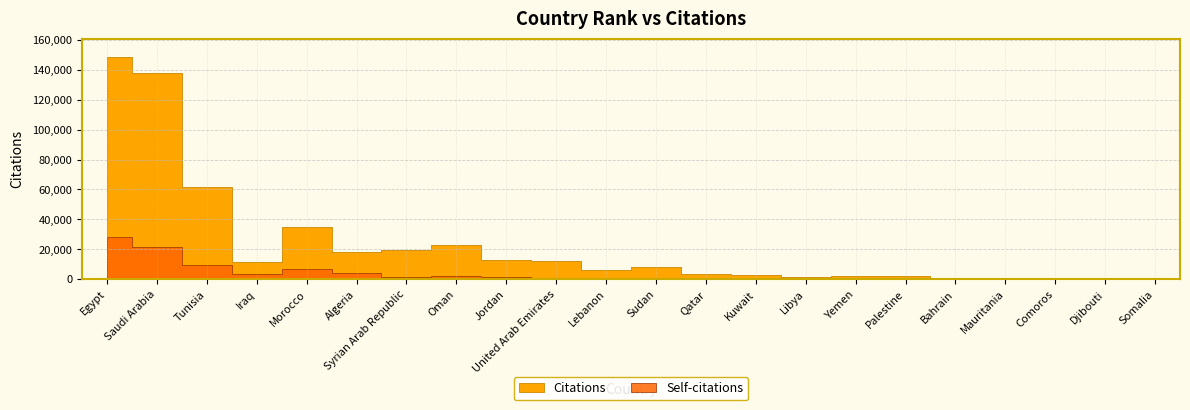

True or false: Citations has more than 0 interior local peaks.

True